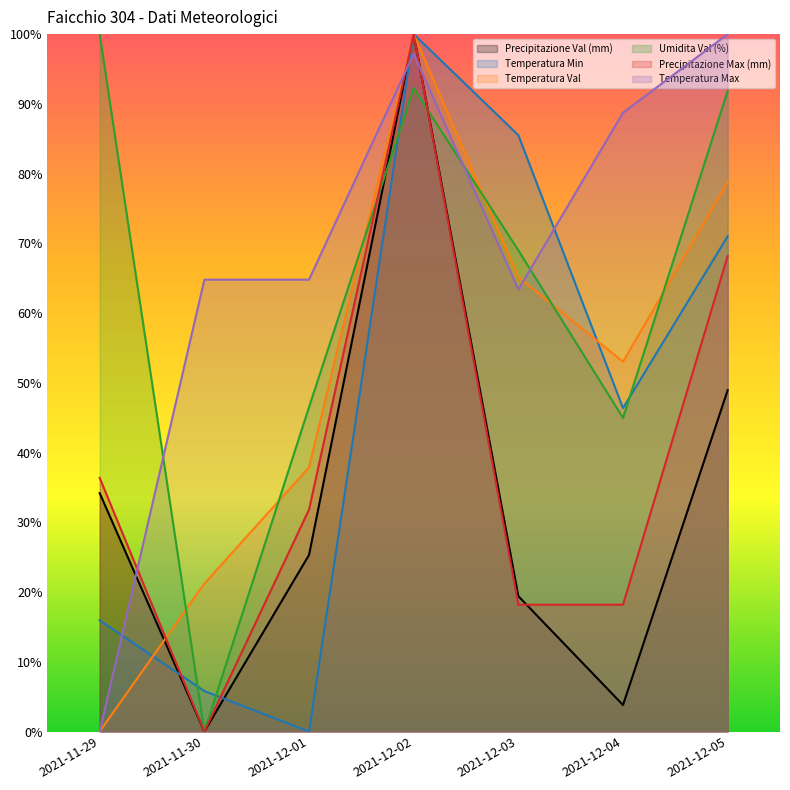

What is the label of the 5th point from the left?

2021-12-03